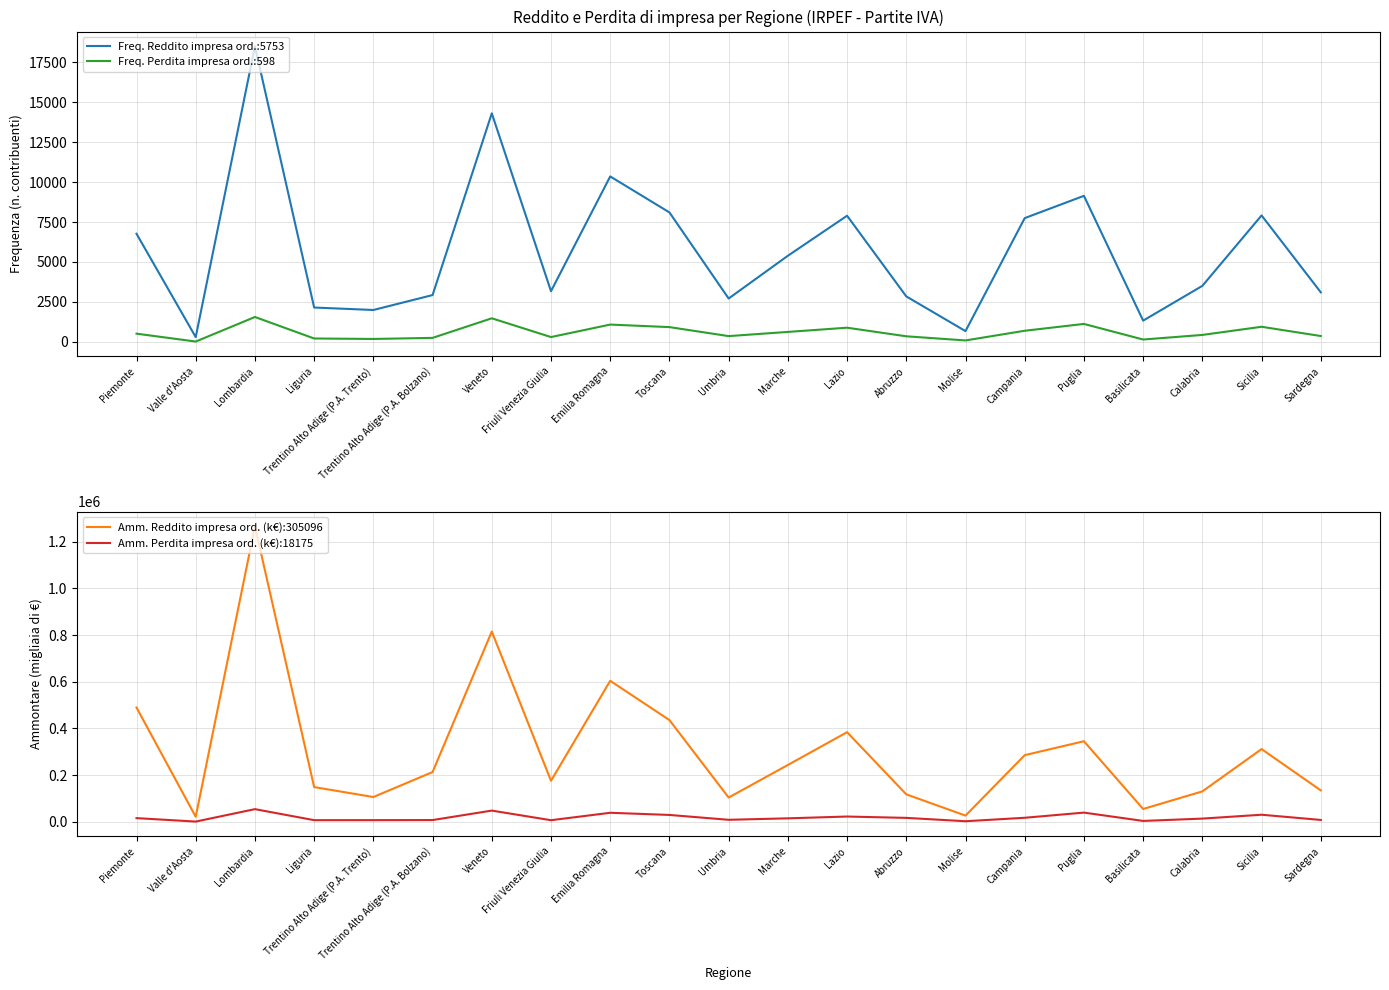

True or false: Amm. Perdita impresa ord. (k€):18175 and Freq. Reddito impresa ord.:5753 cross at least once.

False